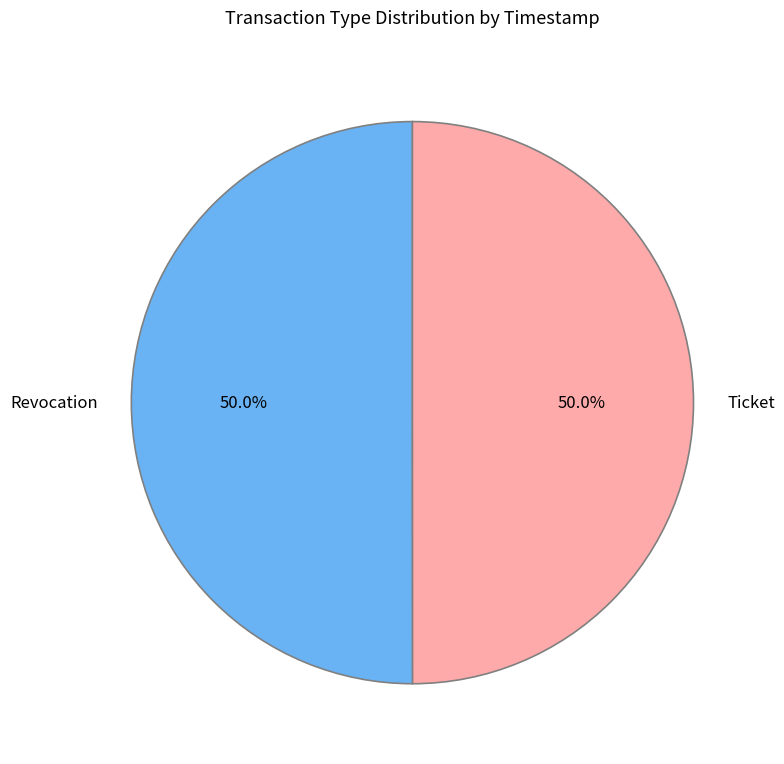

Is it true that Ticket is 50% of the pie?

True